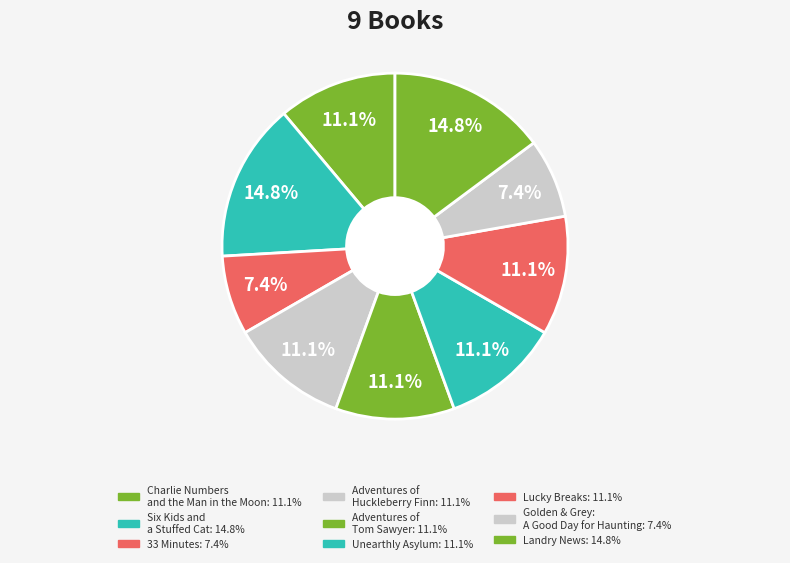

To the nearest percent, what portion does Six Kids and a Stuffed Cat represent?

15%